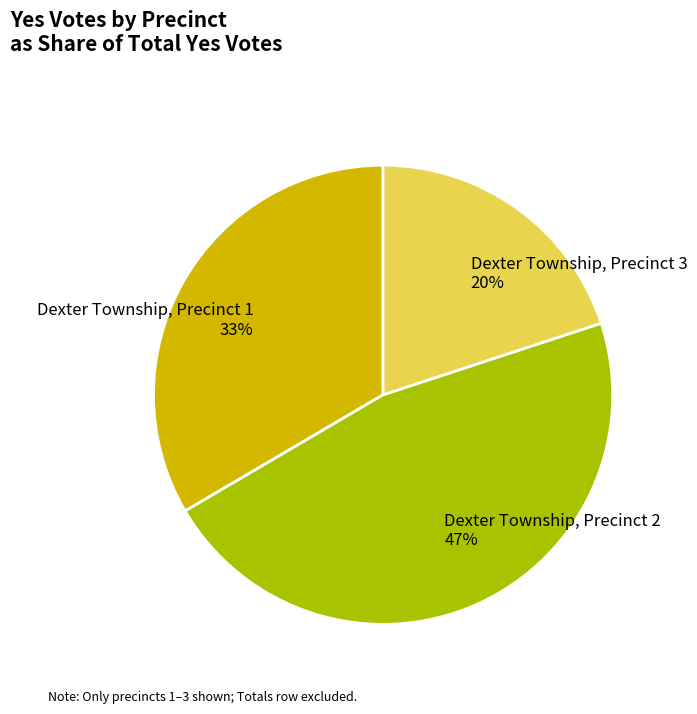

To the nearest percent, what is the average slice percentage?

33%